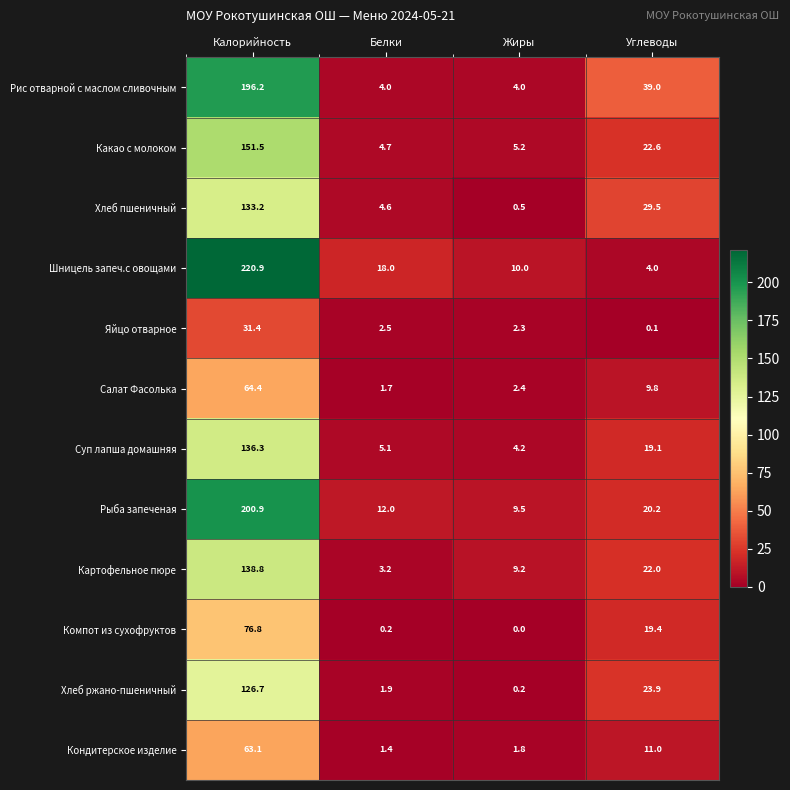

Between Жиры and Углеводы, which series saw the biggest shift?

Рис отварной с маслом сливочным